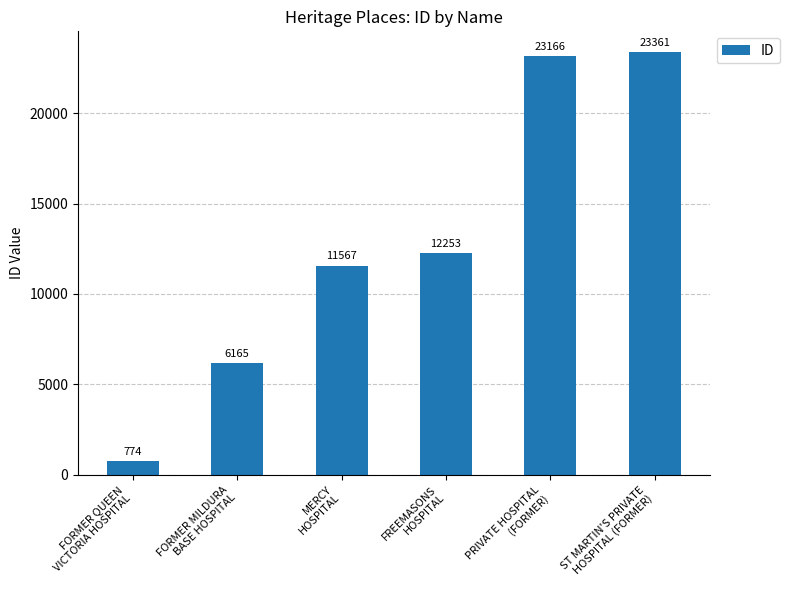

The value at FREEMASONS
HOSPITAL is 17087. True or false?

False